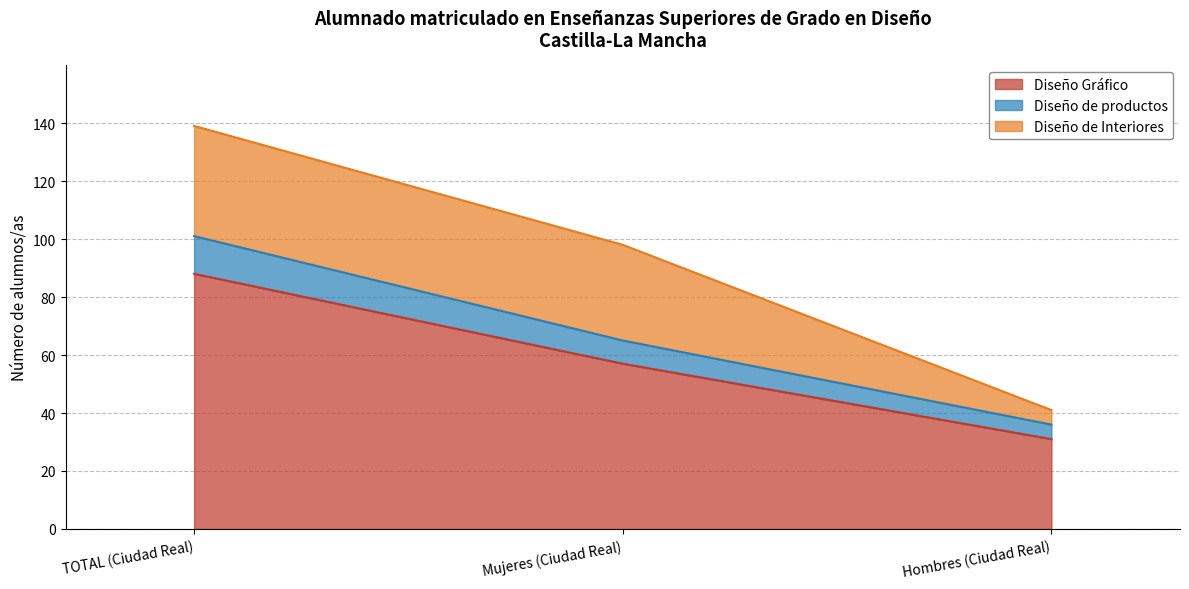

Where does the Diseño de productos series first go above 65?

TOTAL (Ciudad Real)